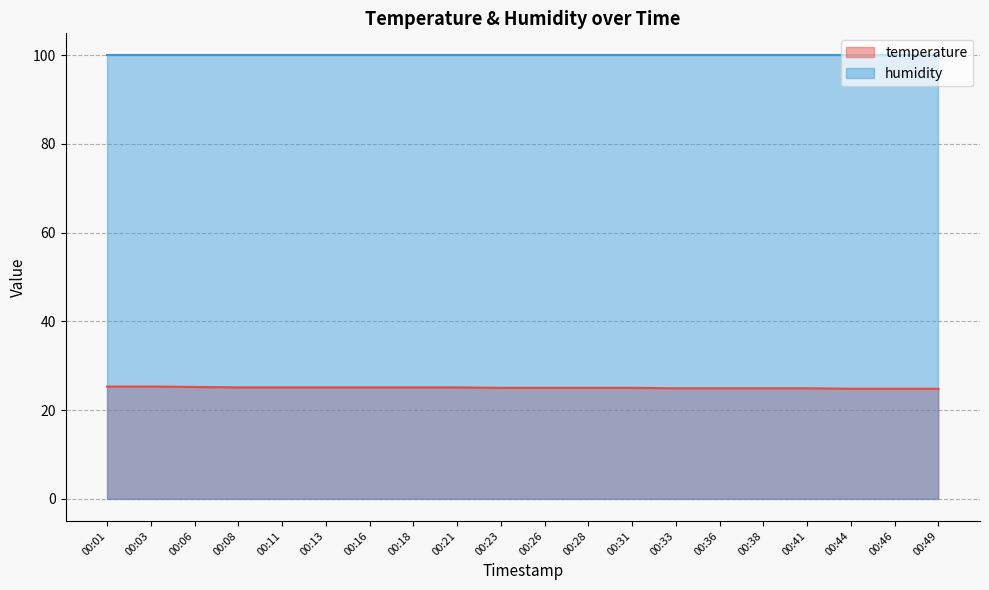

The value at 00:49 is 33.9. True or false?

False